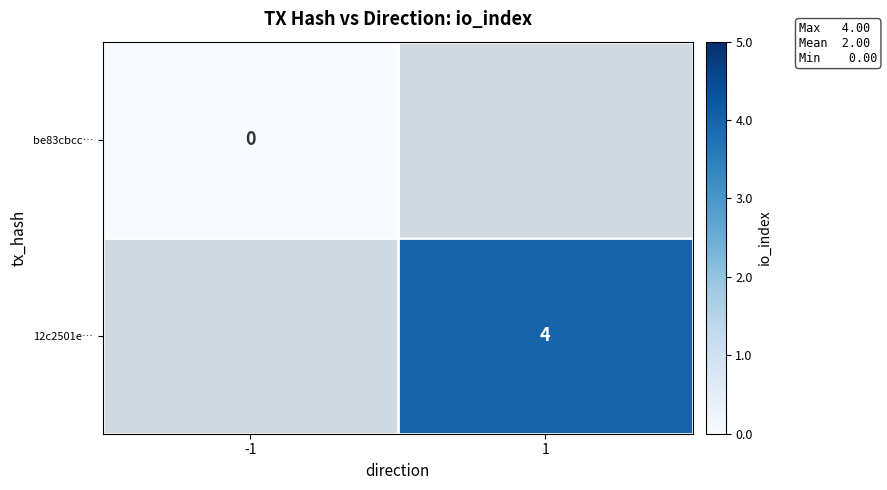

Which has a higher value, -1 or 1?

1